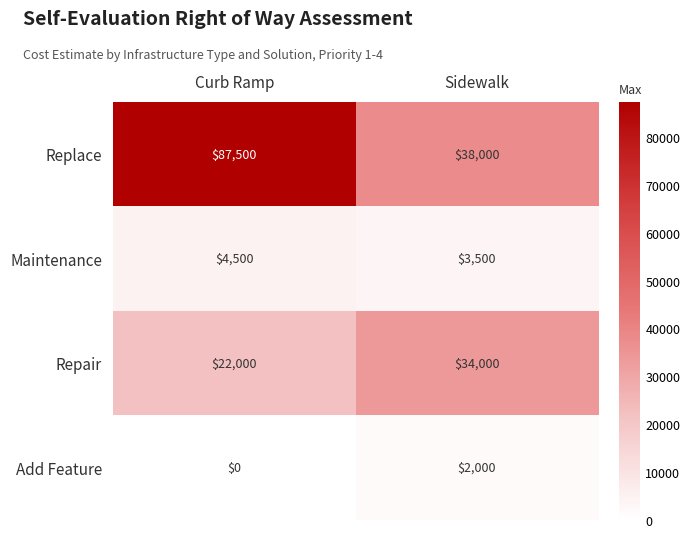

What is the difference between the Replace values at Curb Ramp and Sidewalk?

49500